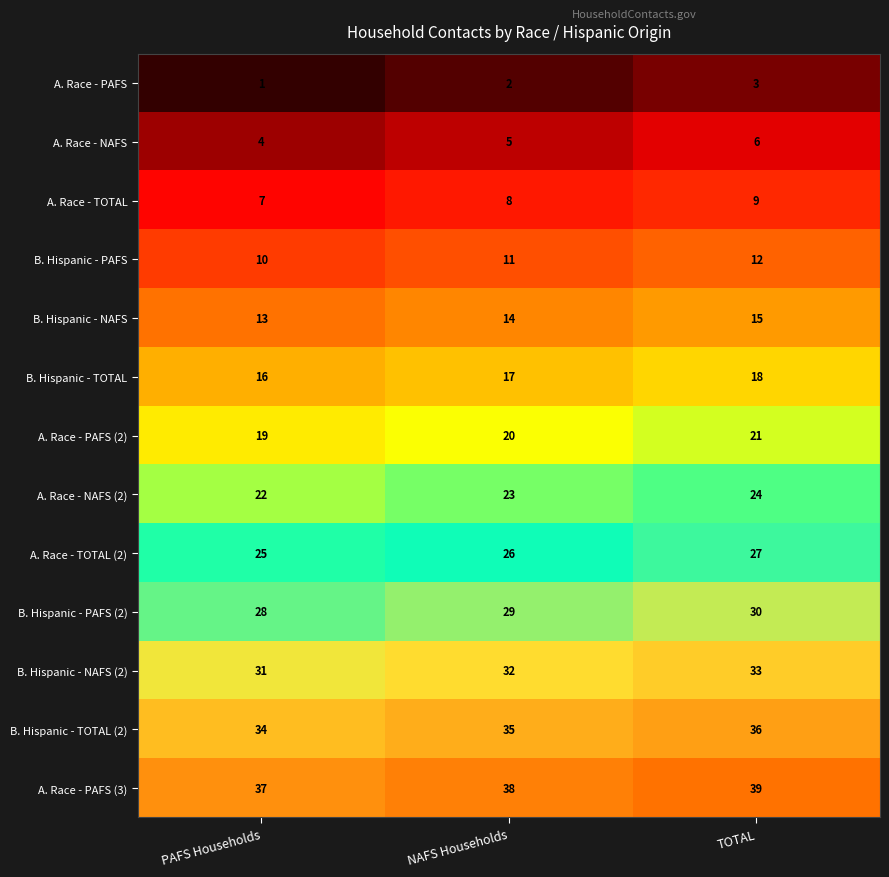

True or false: A. Race - NAFS has a value of 3 at NAFS Households.

False